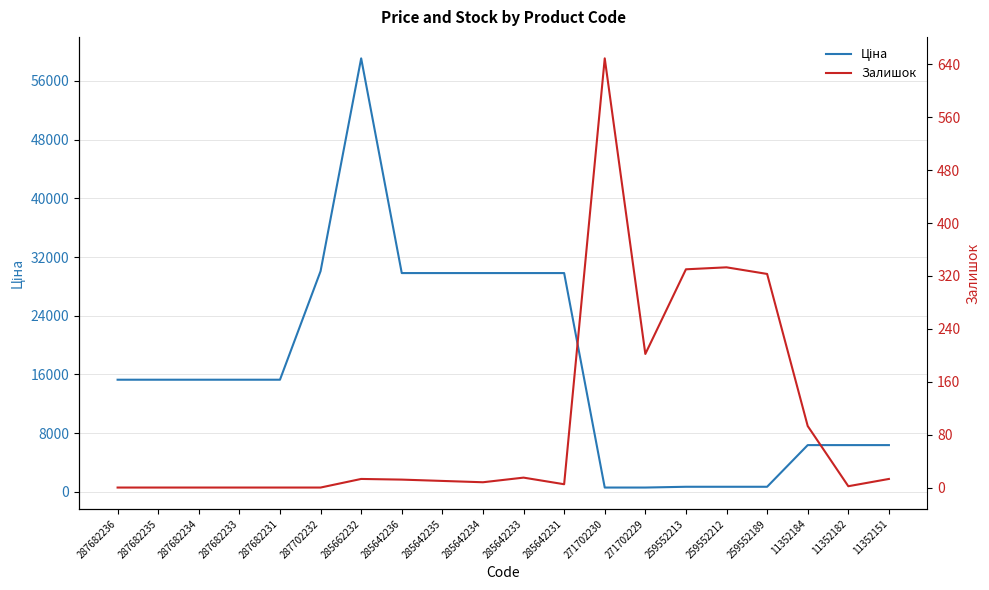

How many values in the Ціна series are below 15288?

8